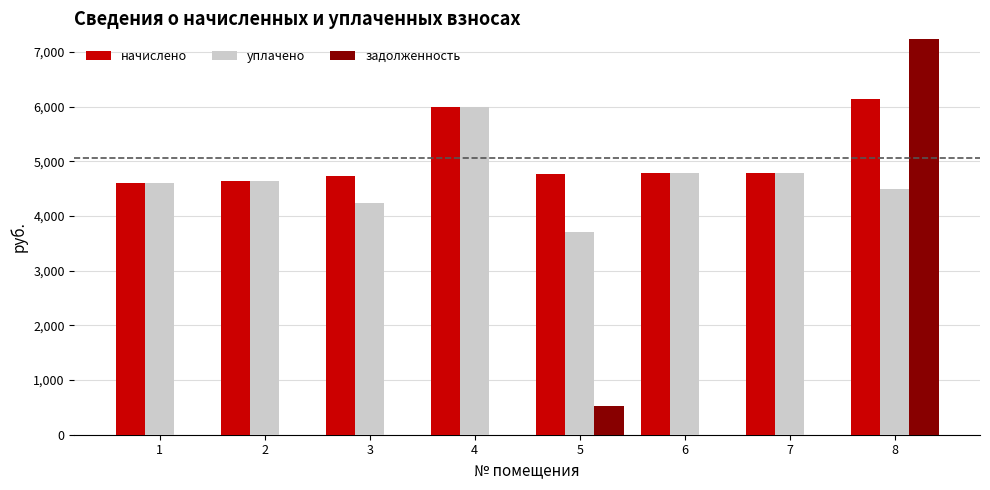

Rank the series by their maximum value, from lowest to highest.

уплачено, начислено, задолженность